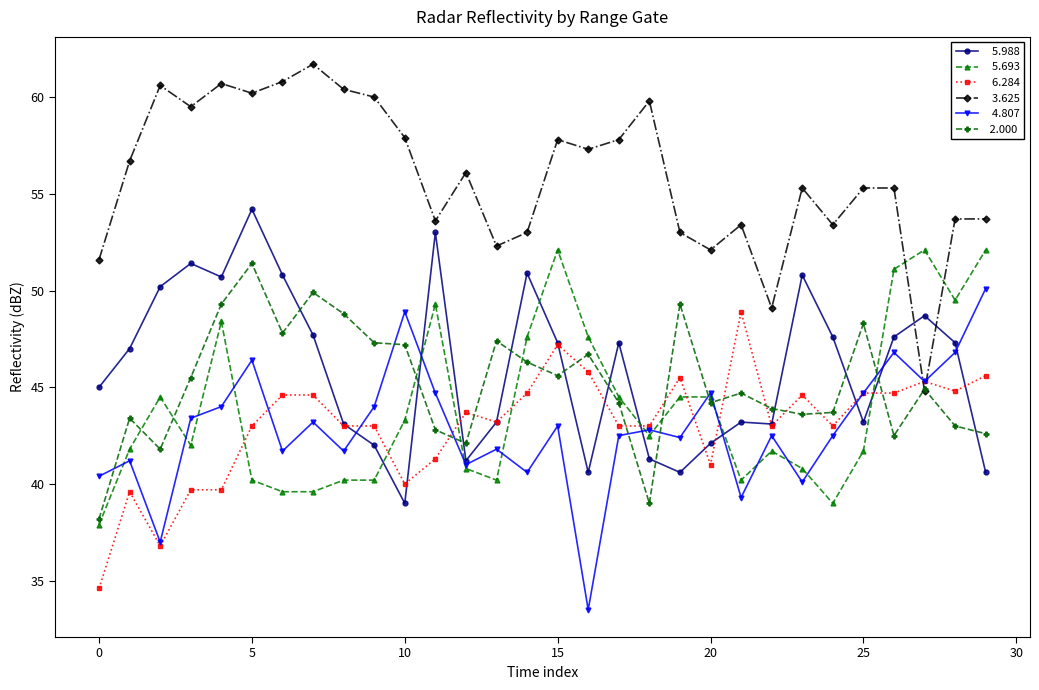

What is the greatest value displayed?

61.7